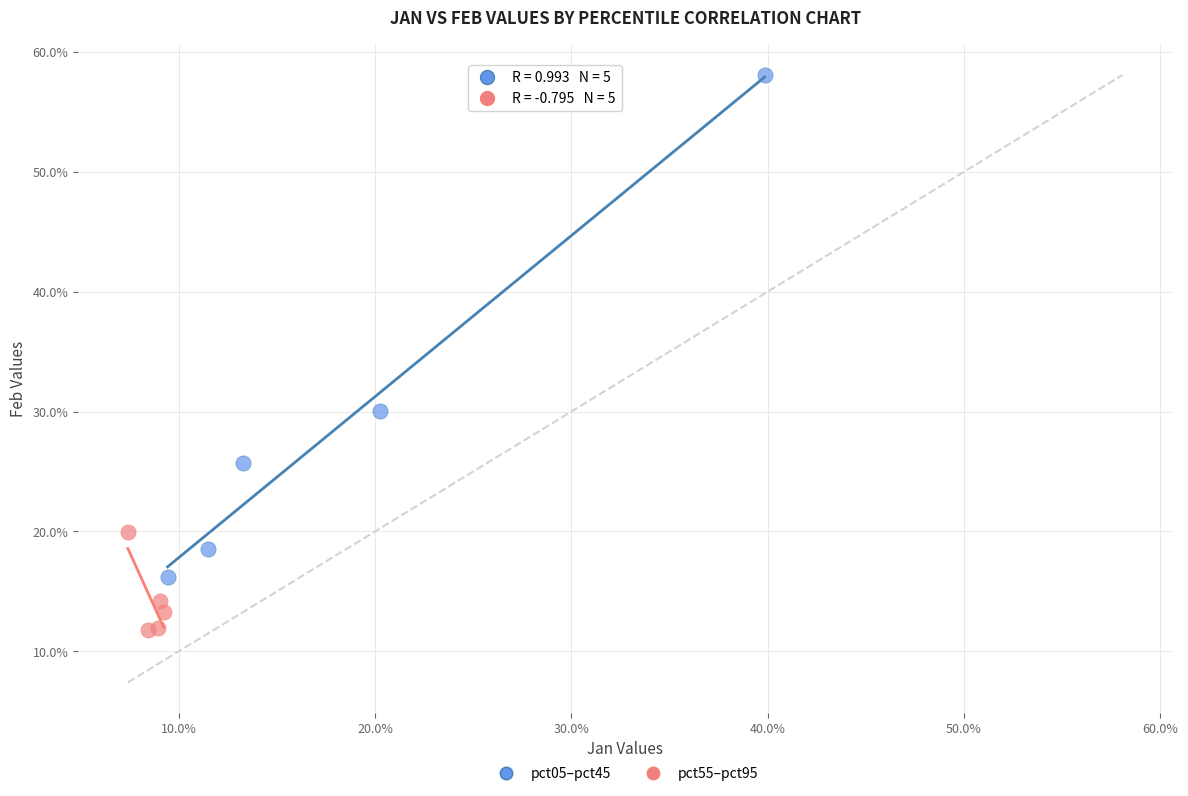

What are all the series names shown in the legend?

pct05–pct45, pct55–pct95